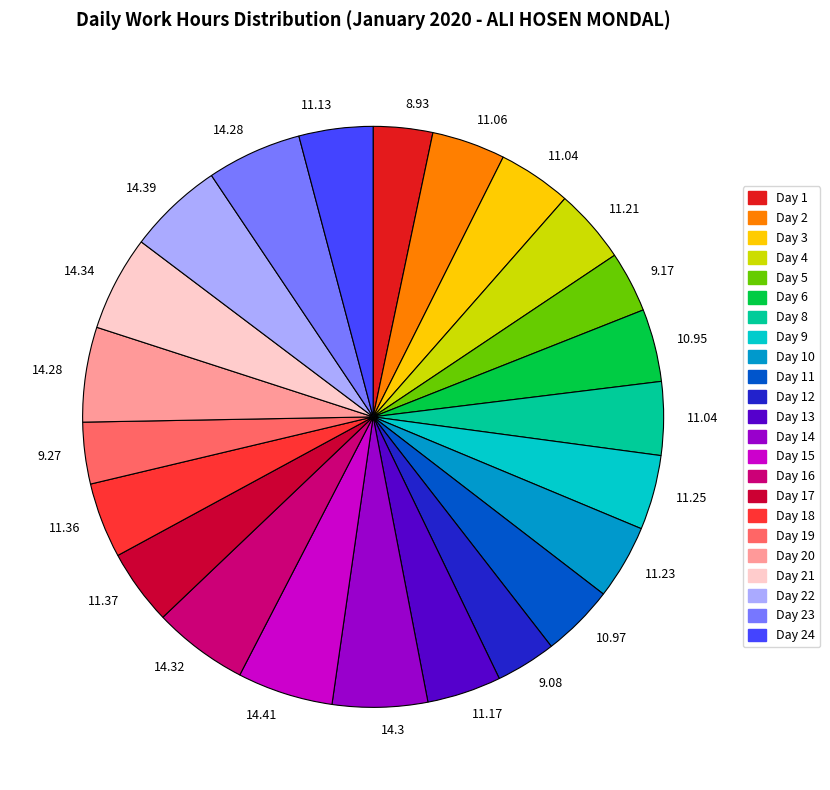

Is there any slice that represents more than half of the pie?

No